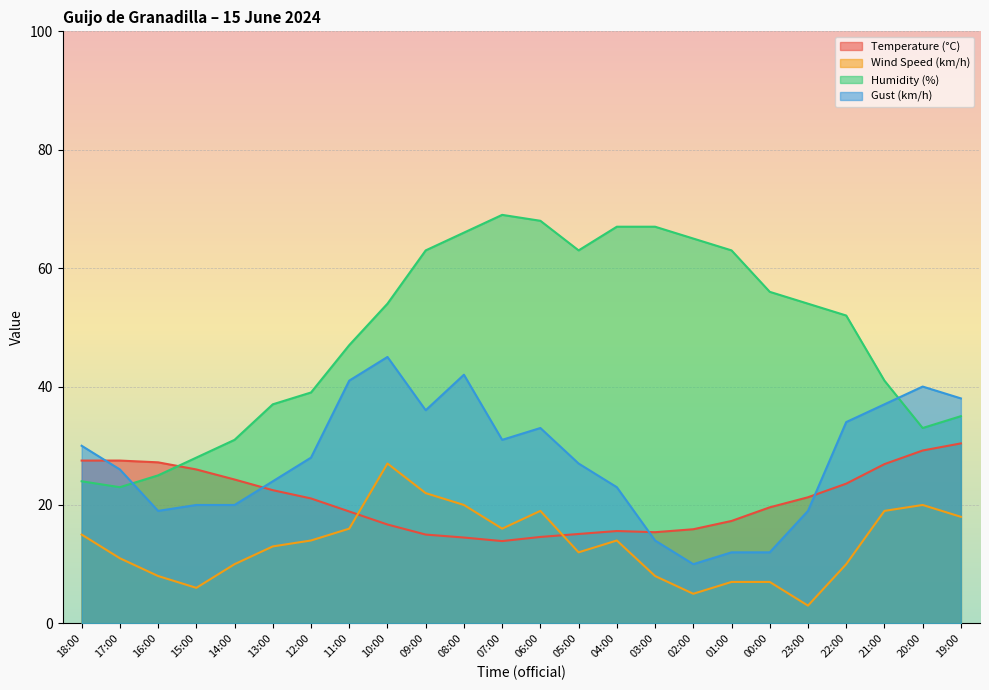

Reading left to right, what are all the values shown in this chart?

Temperature (°C): 27.5	27.5	27.2	26.0	24.3	22.5	21.1	18.9	16.7	15.0	14.5	13.9	14.6	15.1	15.6	15.4	15.9	17.3	19.6	21.3	23.6	26.9	29.2	30.4
Wind Speed (km/h): 15.0	11.0	8.0	6.0	10.0	13.0	14.0	16.0	27.0	22.0	20.0	16.0	19.0	12.0	14.0	8.0	5.0	7.0	7.0	3.0	10.0	19.0	20.0	18.0
Humidity (%): 24.0	23.0	25.0	28.0	31.0	37.0	39.0	47.0	54.0	63.0	66.0	69.0	68.0	63.0	67.0	67.0	65.0	63.0	56.0	54.0	52.0	41.0	33.0	35.0
Gust (km/h): 30.0	26.0	19.0	20.0	20.0	24.0	28.0	41.0	45.0	36.0	42.0	31.0	33.0	27.0	23.0	14.0	10.0	12.0	12.0	19.0	34.0	37.0	40.0	38.0